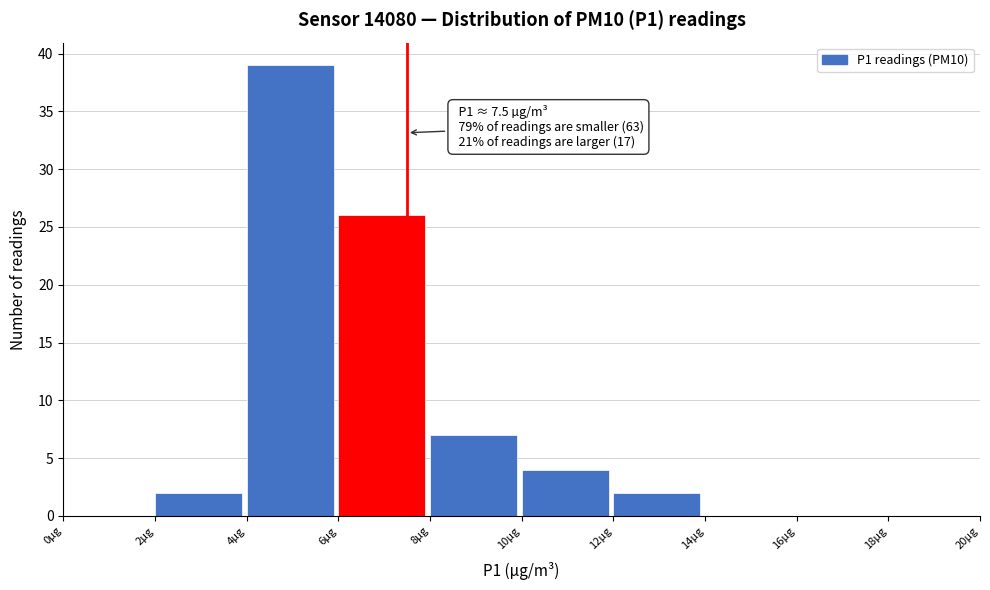

Over which range of the x-axis is the bar tallest?

4 to 6